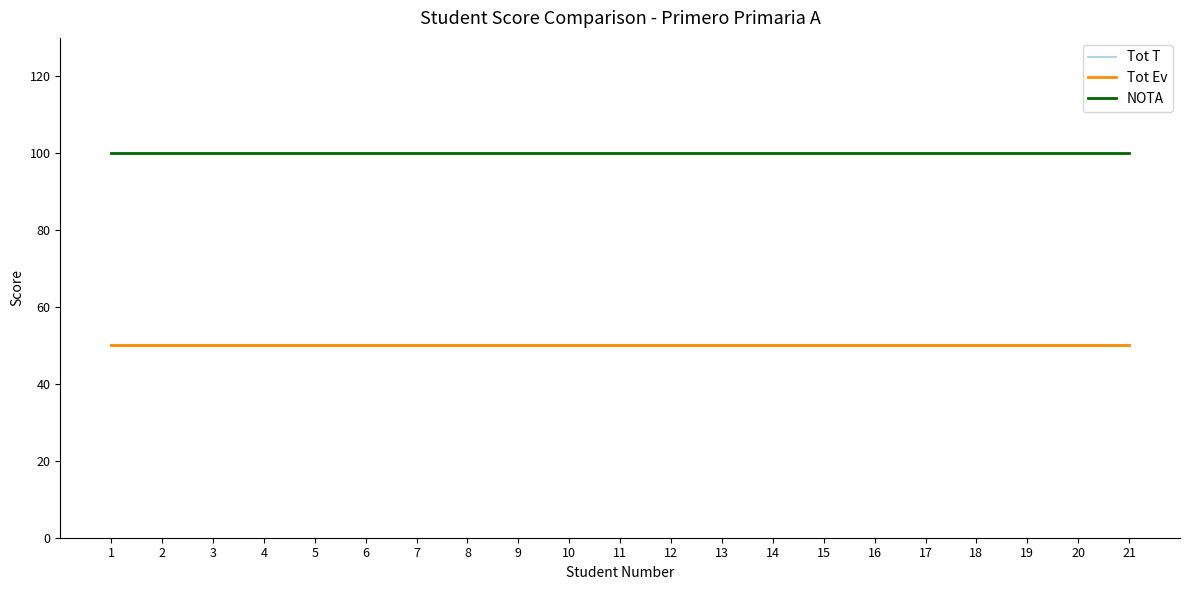

True or false: NOTA and Tot Ev intersect in this chart.

False